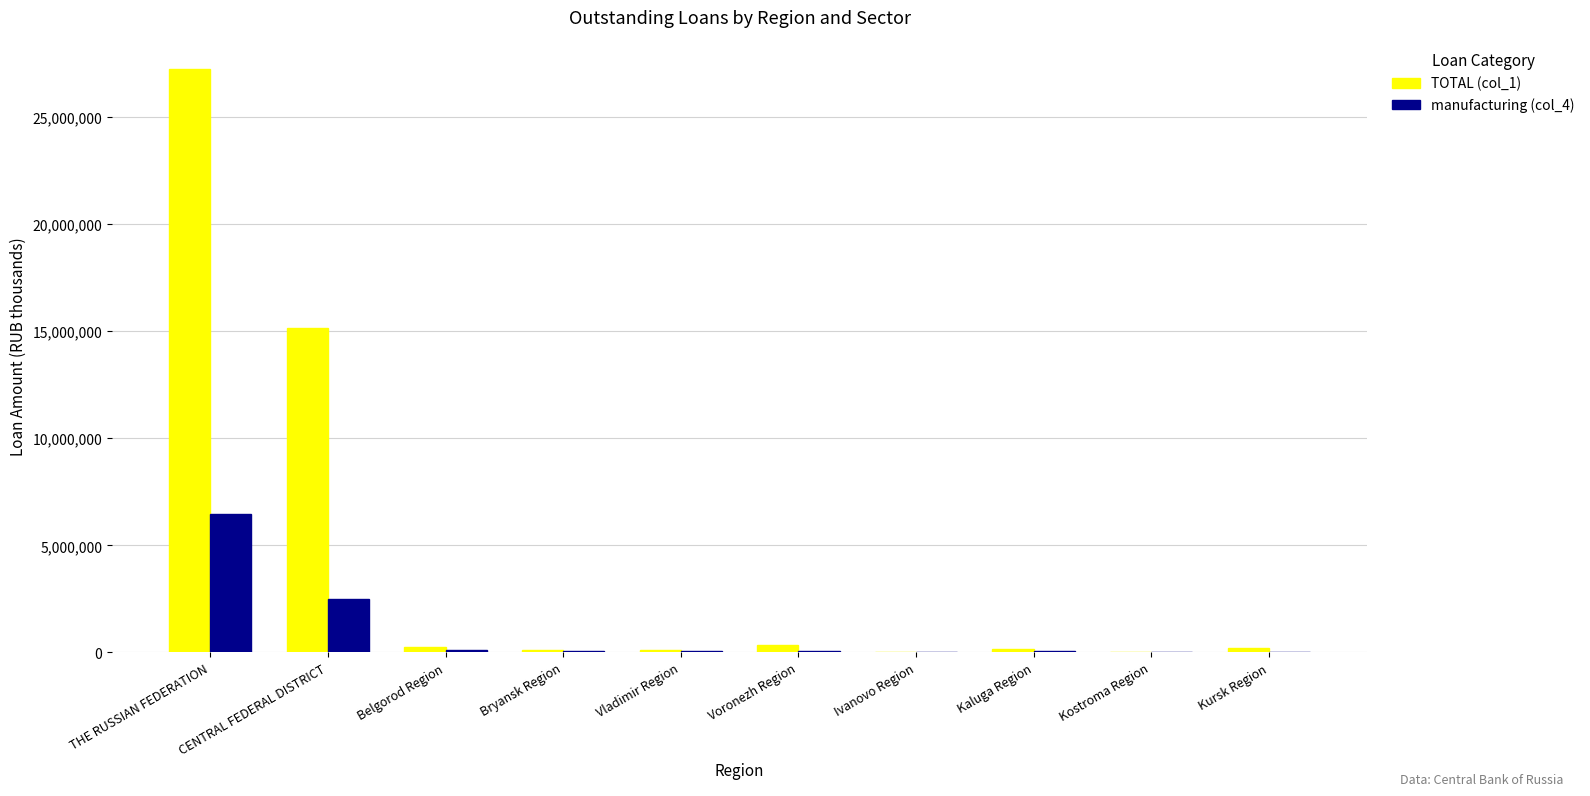

Where is TOTAL (col_1) nearest to the value 13639395?

CENTRAL FEDERAL DISTRICT